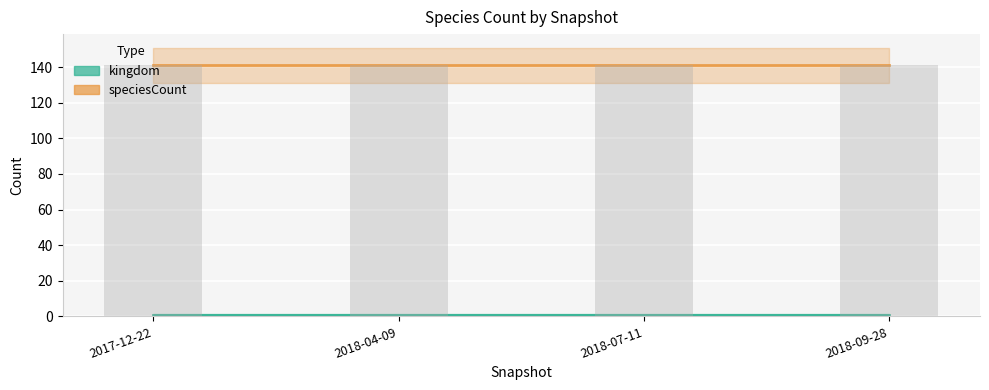

Reading left to right, list all the values displayed in this chart.

kingdom: 1	1	1	1
speciesCount: 141	141	141	141